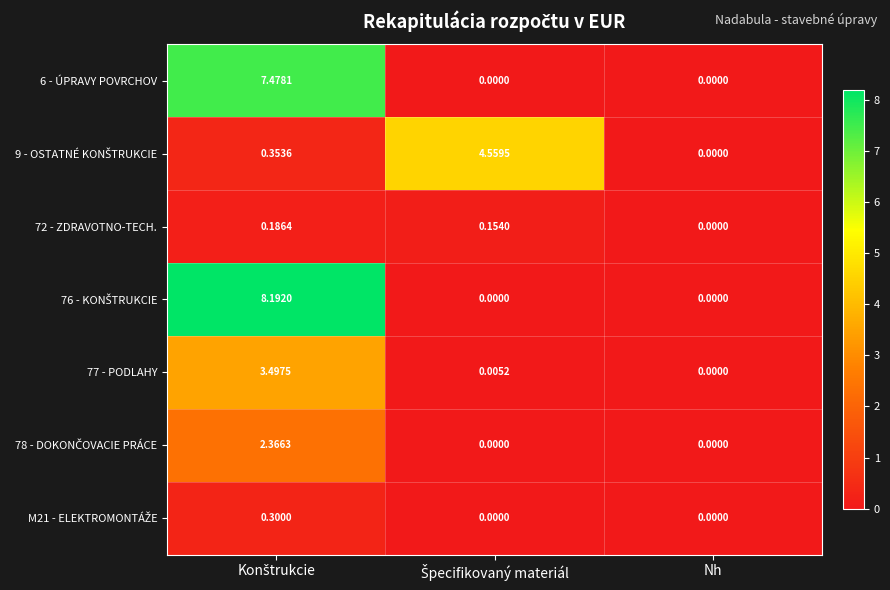

At which label does 72 - ZDRAVOTNO-TECH. reach its minimum?

Nh